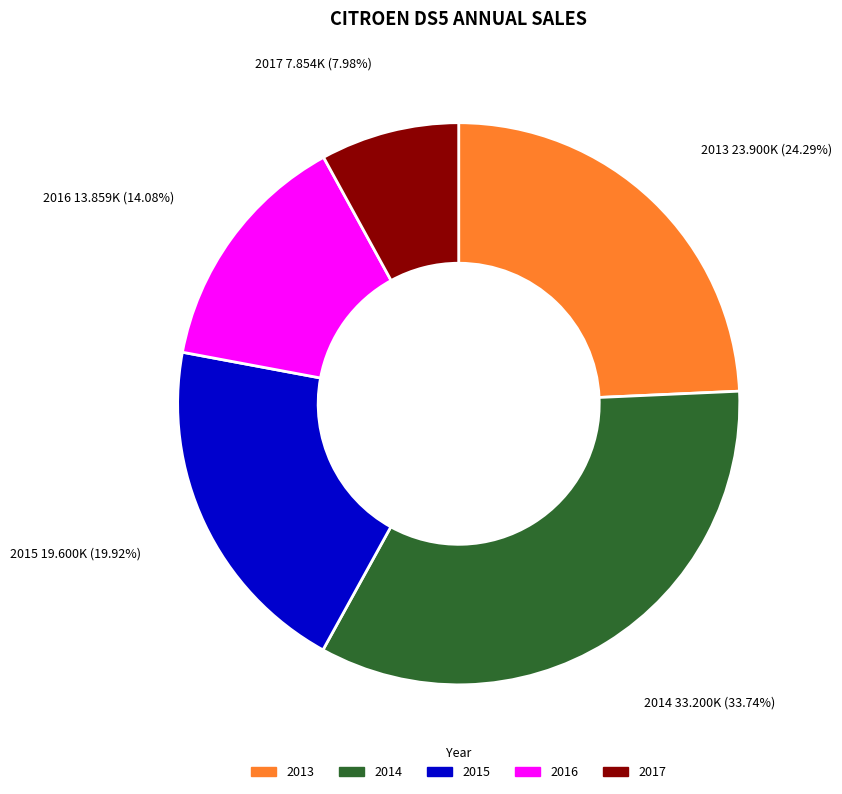

The 2017 slice represents 8% of the pie. True or false?

True